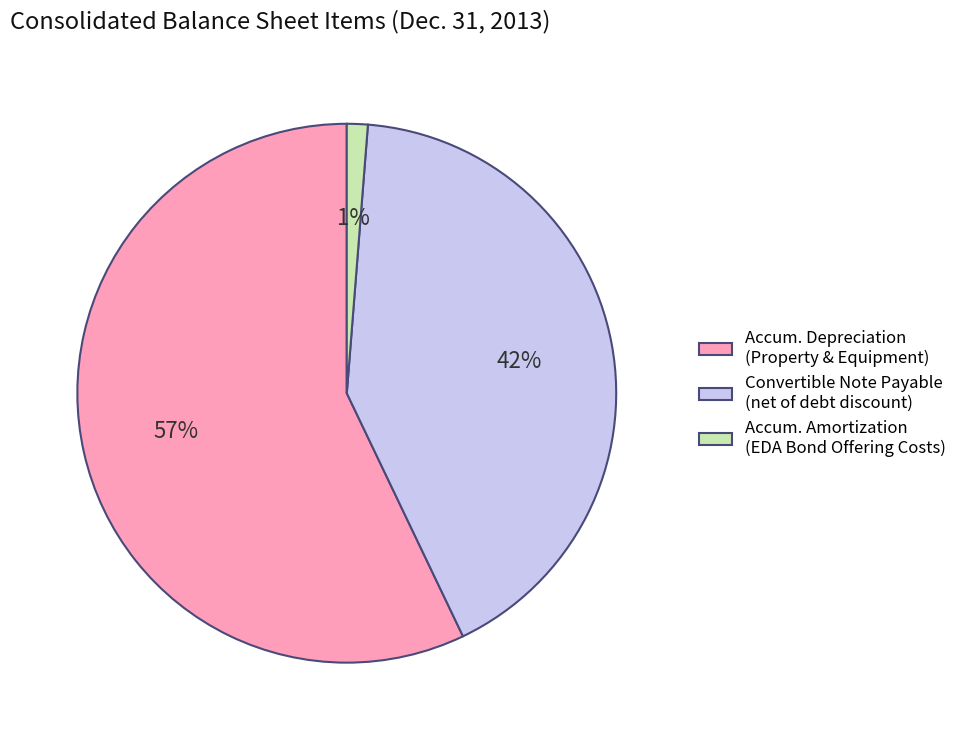

To the nearest percent, what is the difference between the Accum. Depreciation (Property & Equipment) and Accum. Amortization (EDA Bond Offering Costs) slice percentages?

56%